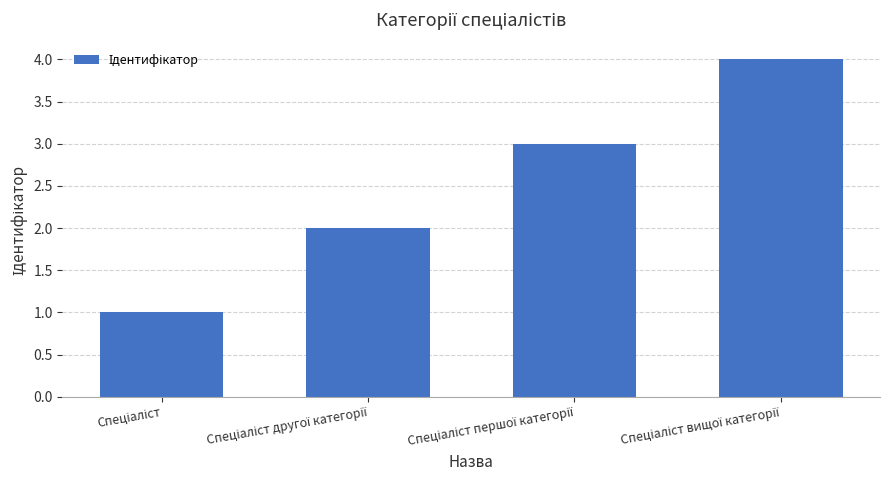

How many bars are there in total?

4